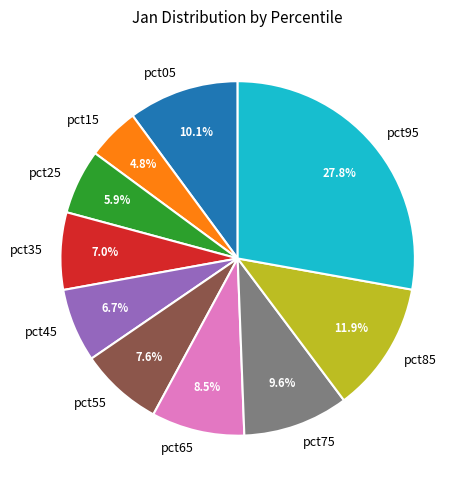

What portion of the pie excludes pct65?

91.5%